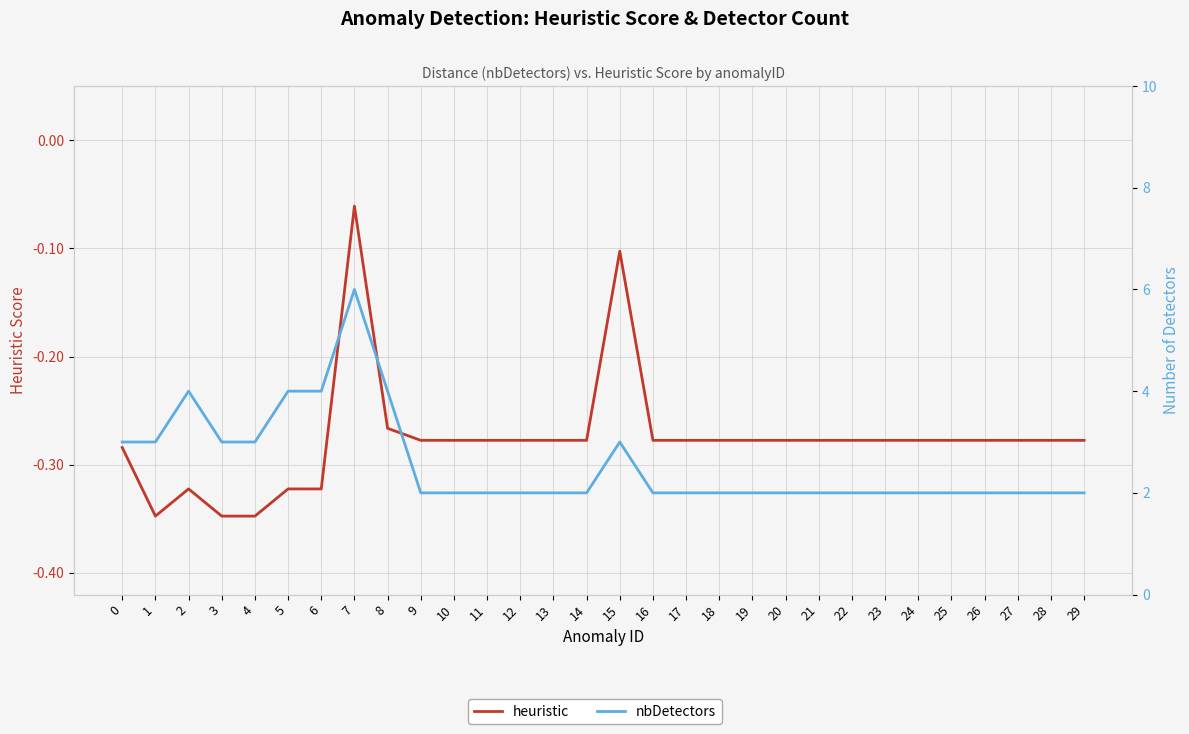

At 14, list the series in order from largest to smallest.

nbDetectors, heuristic